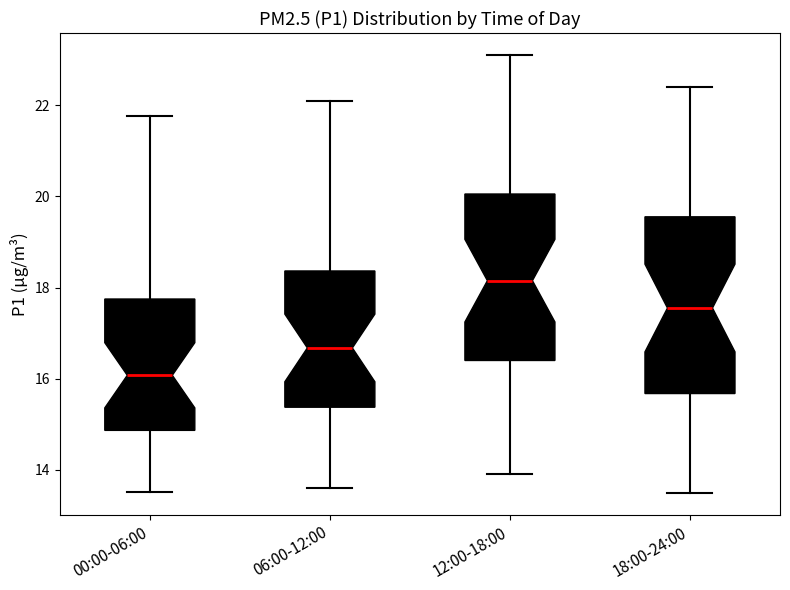

Comparing the boxes themselves (not the whiskers), which one is the tallest?

18:00-24:00